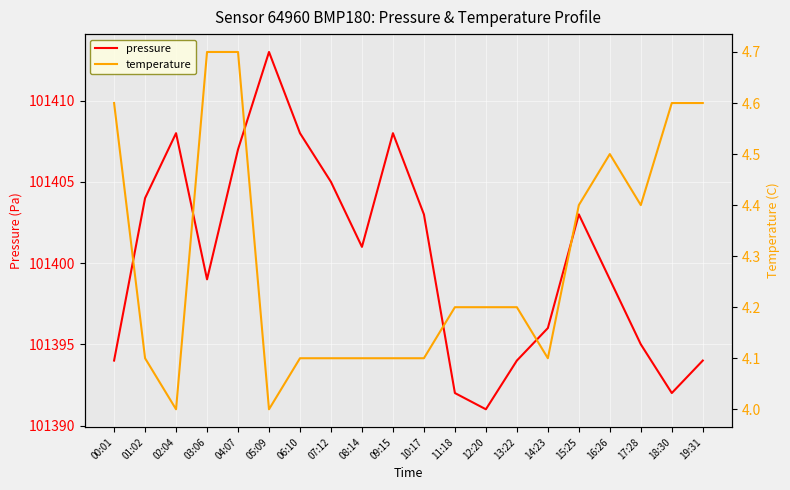

How many categories are shown in the chart?

20